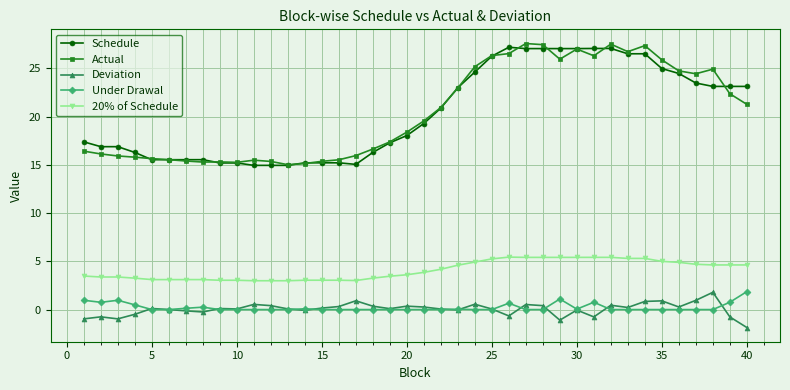

At how many categories does at least one series exceed 24?

15